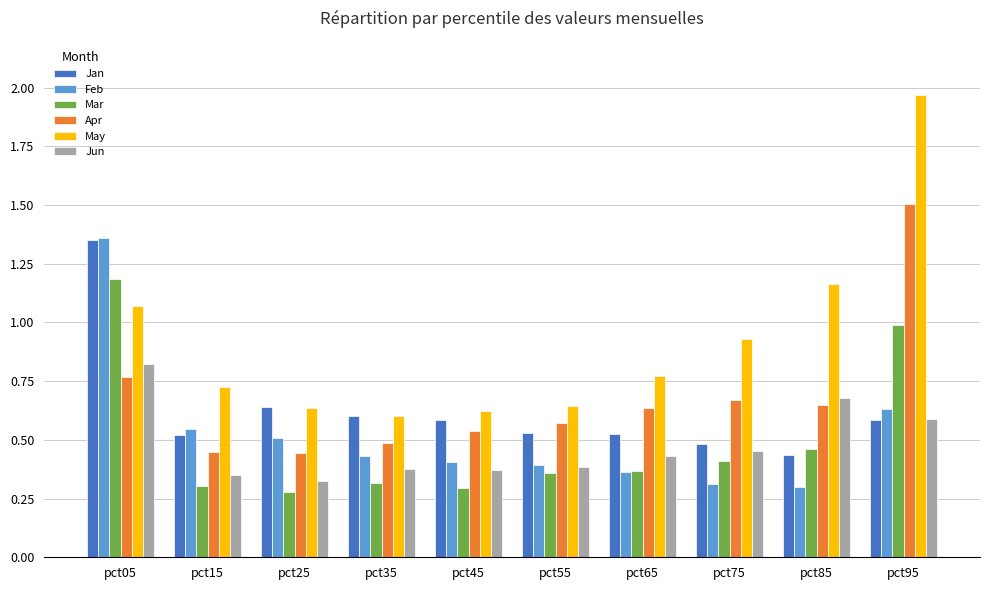

Does the chart contain stacked bars?

No